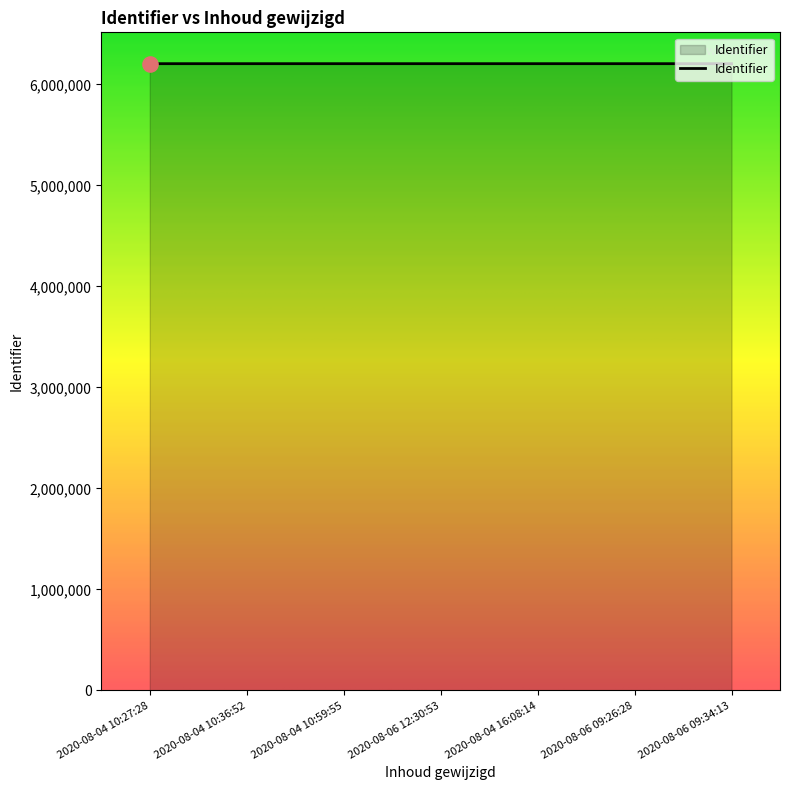

Approximately how many times larger is the value at 2020-08-06 12:30:53 compared to 2020-08-04 10:27:28?

1.0